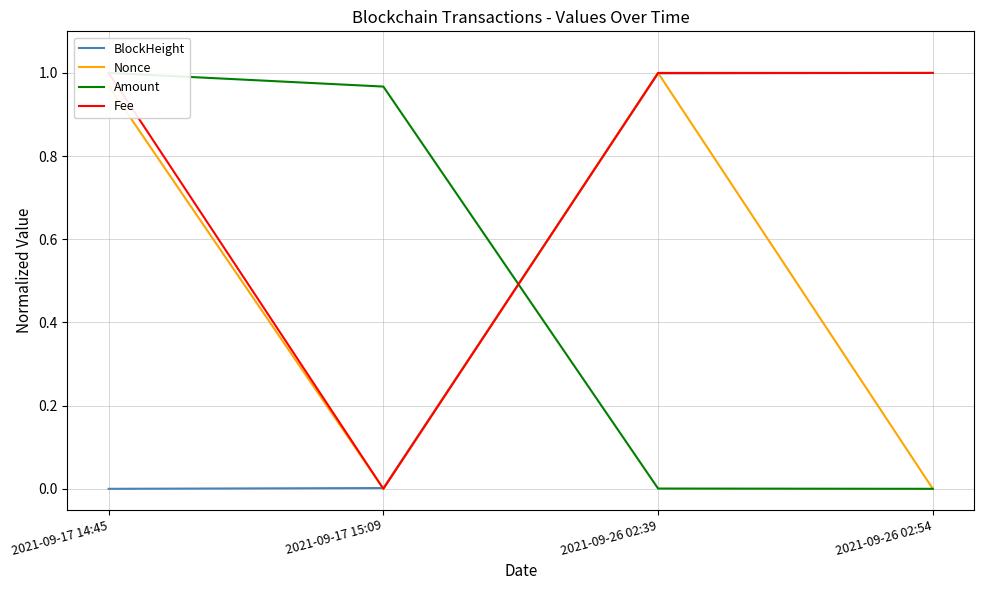

True or false: Fee and Nonce intersect in this chart.

False